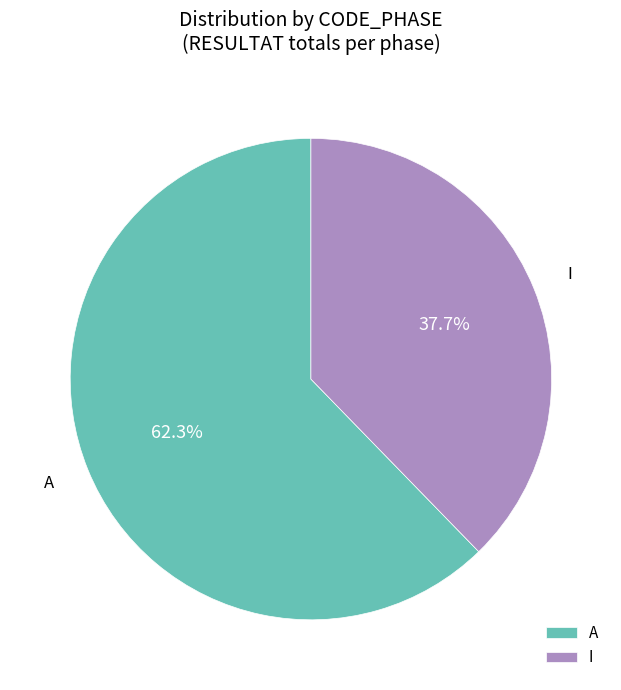

Does any single category account for the majority?

Yes